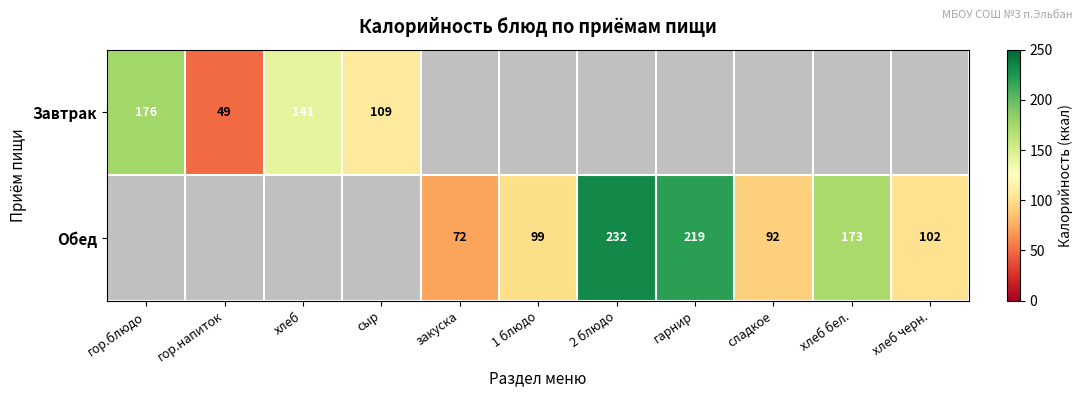

The value of Обед at 1 блюдо is 63. True or false?

False